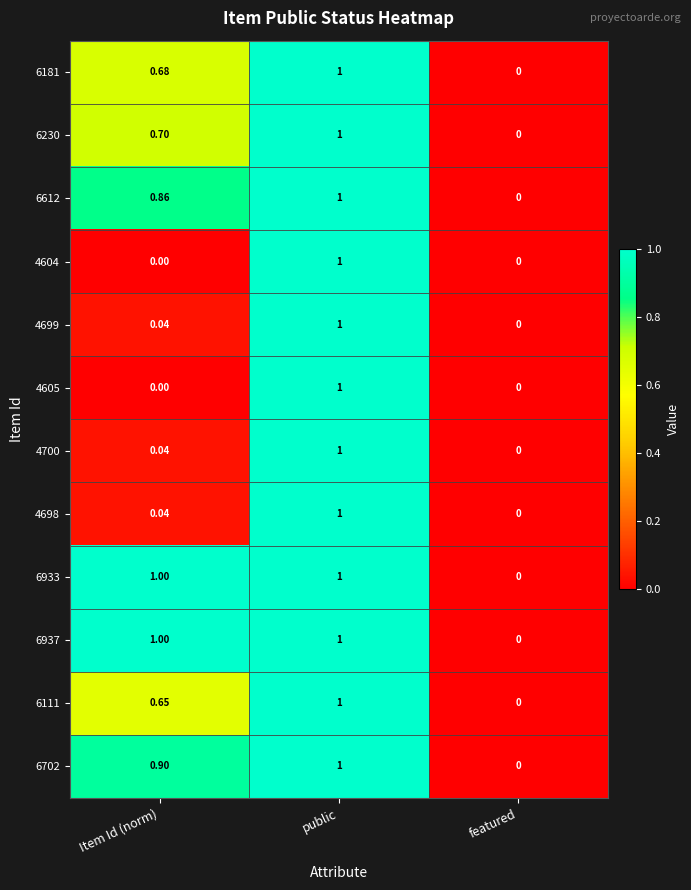

List the labels in order of 4699 value, smallest first.

featured, Item Id (norm), public